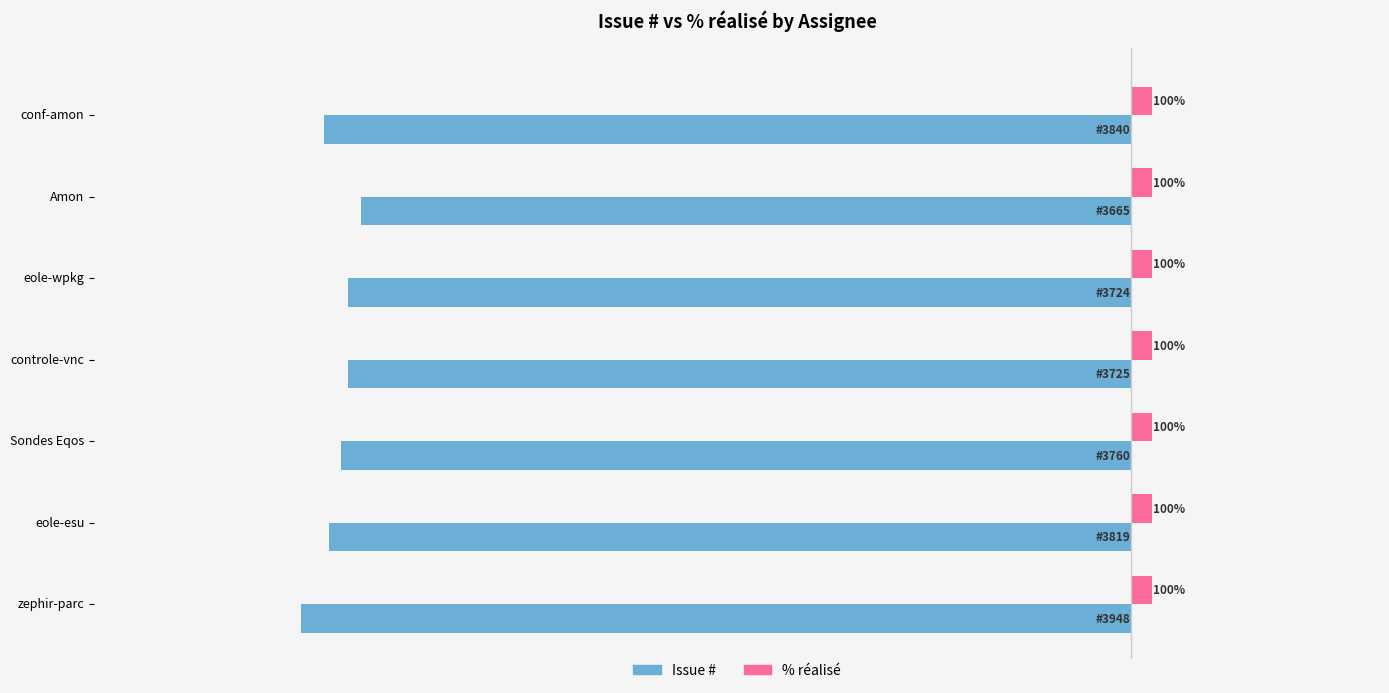

List the series in order of their overall mean, lowest first.

Issue #, % réalisé